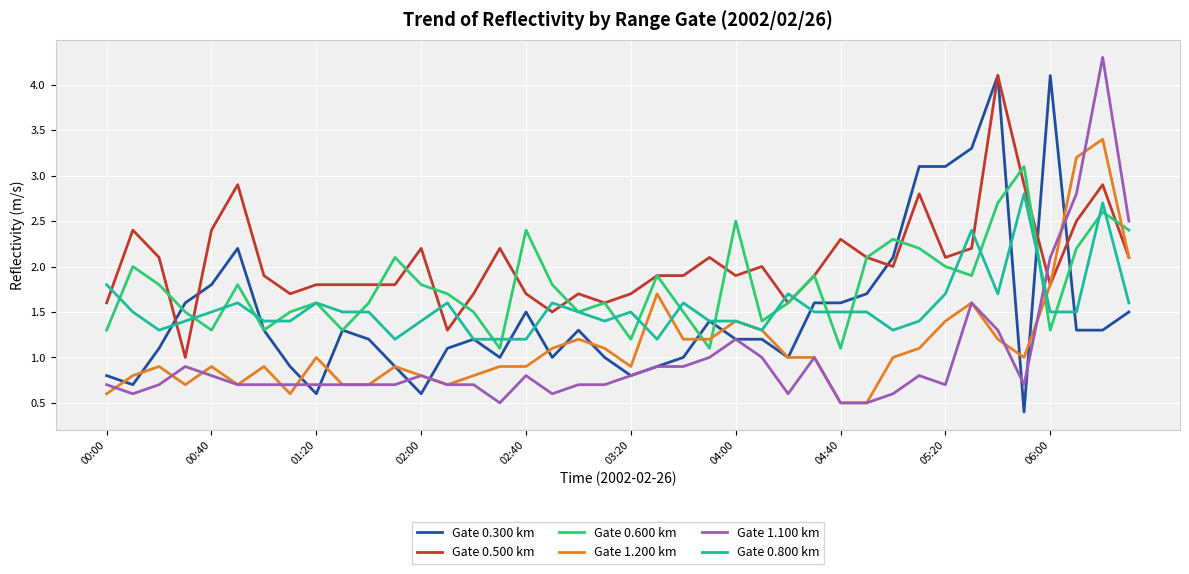

What is the minimum value for Gate 0.600 km?

1.1